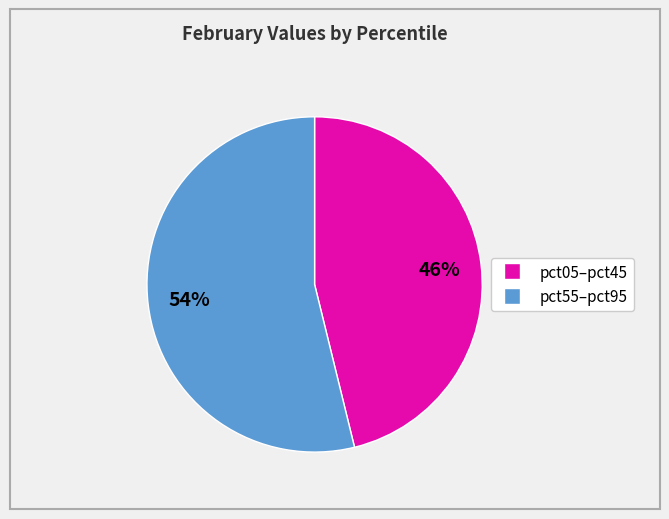

How many slices are in this pie chart?

2